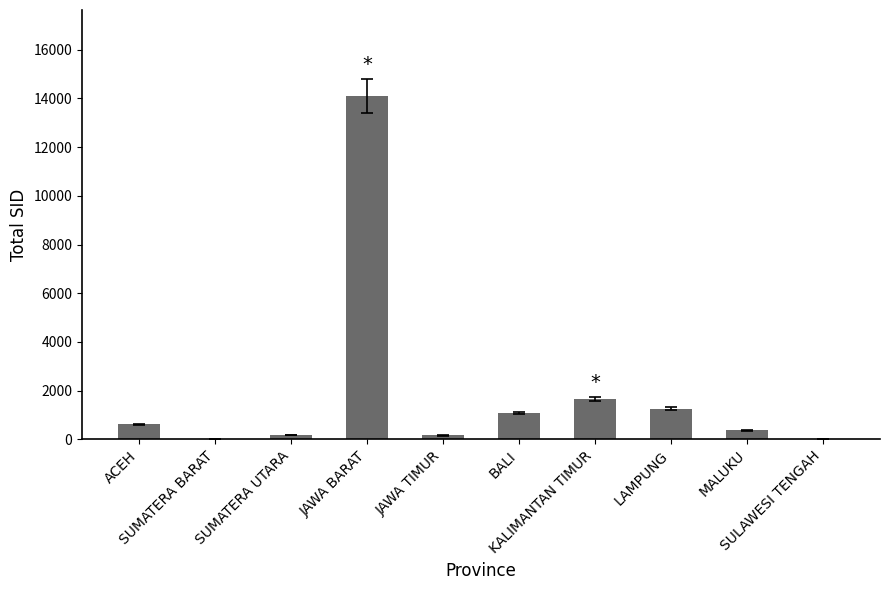

What is the sum of all values?

19477